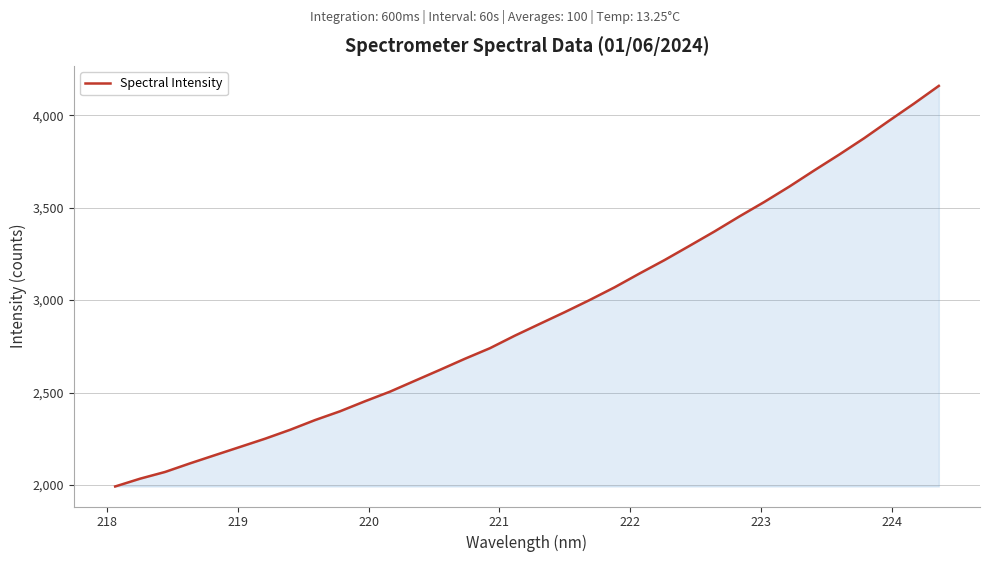

What is the smallest value displayed?

1991.9